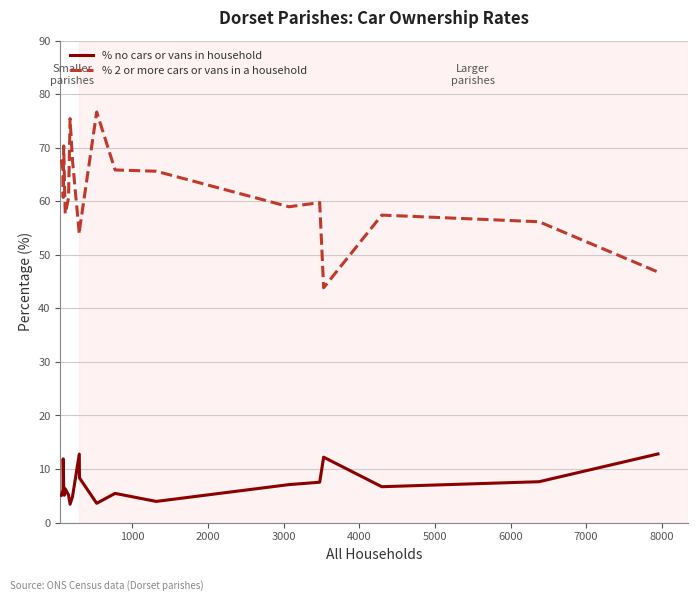

Which series has the largest total across all categories?

% 2 or more cars or vans in a household